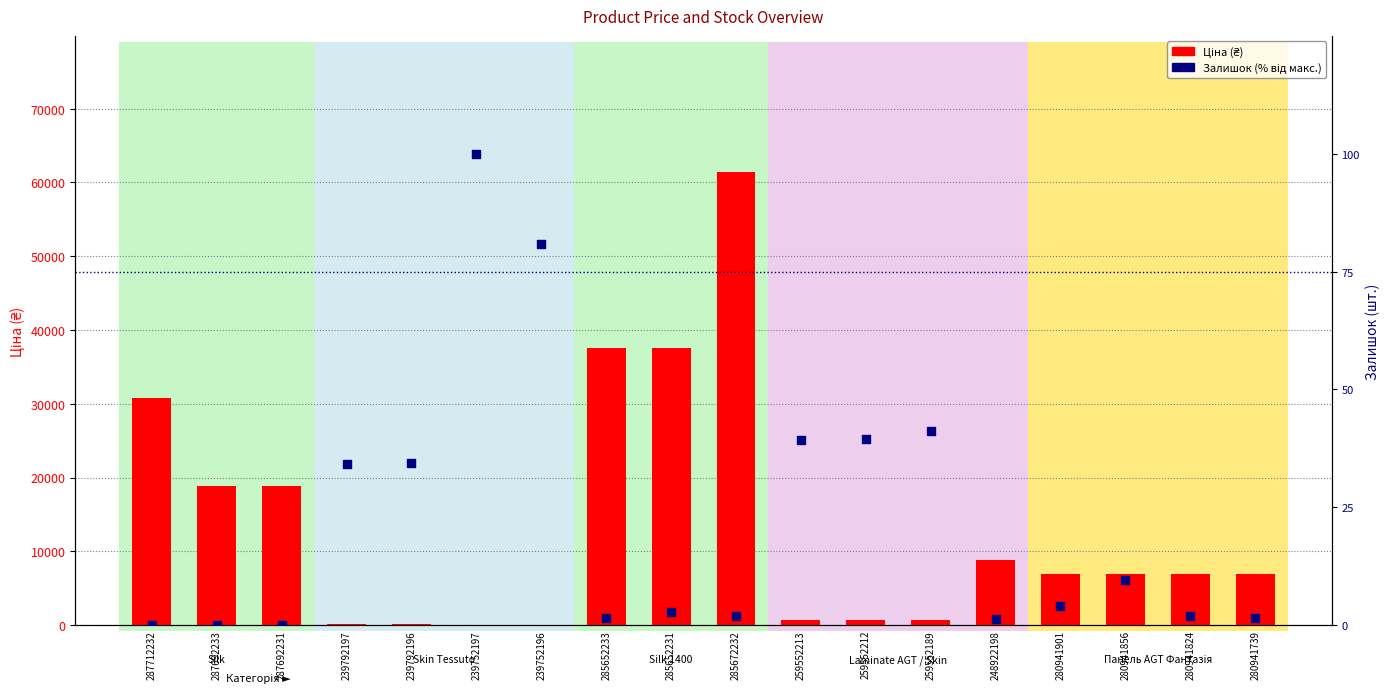

Which series has the largest total across all categories?

Ціна